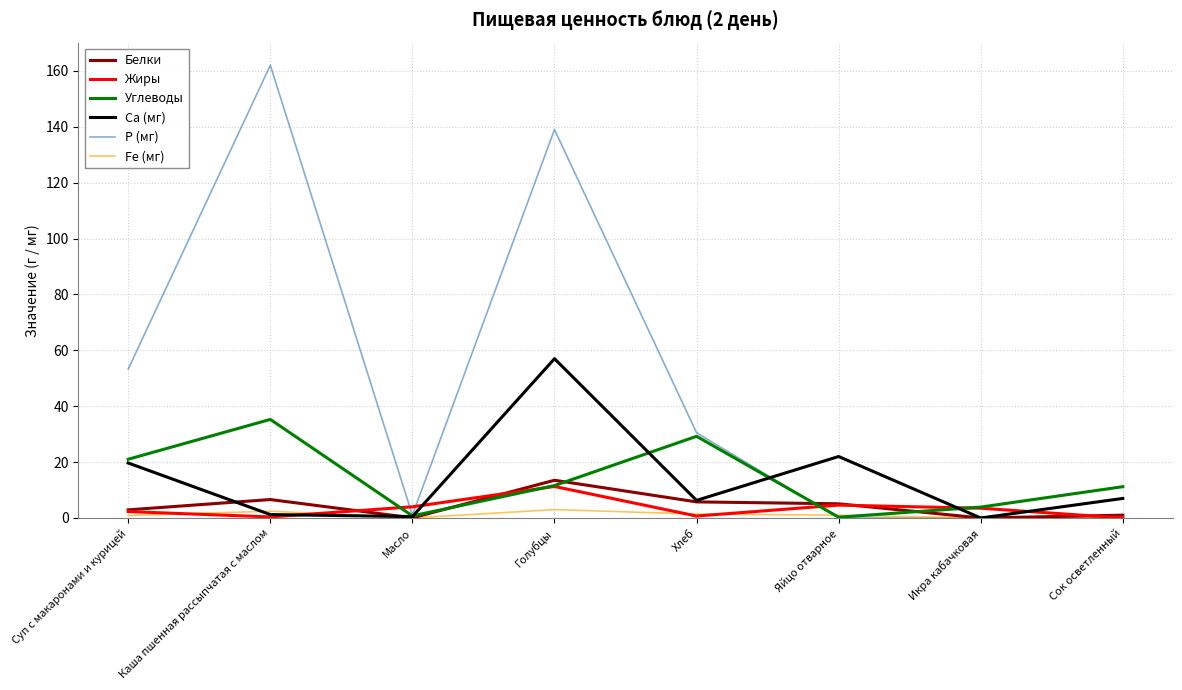

What position from the right is Суп с макаронами и курицей?

8